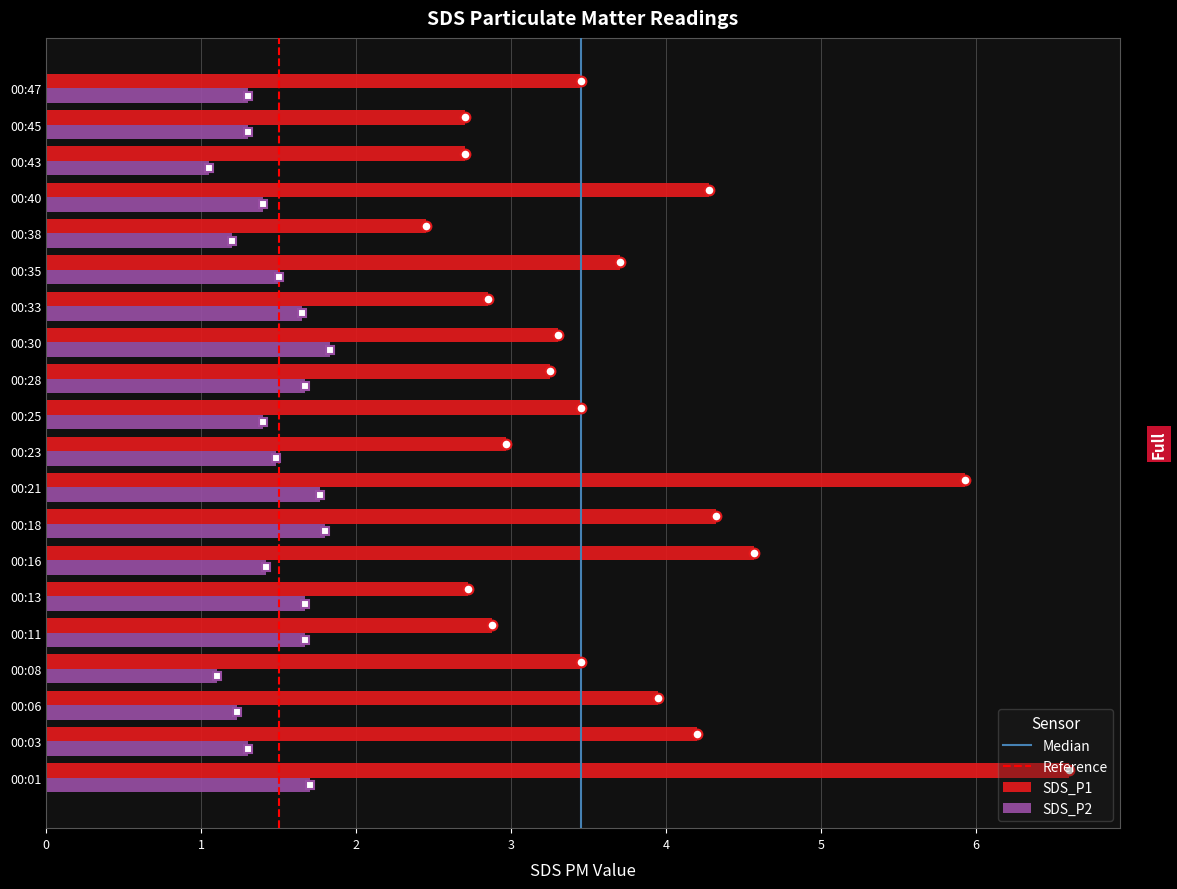

At how many categories does at least one series exceed 5?

2